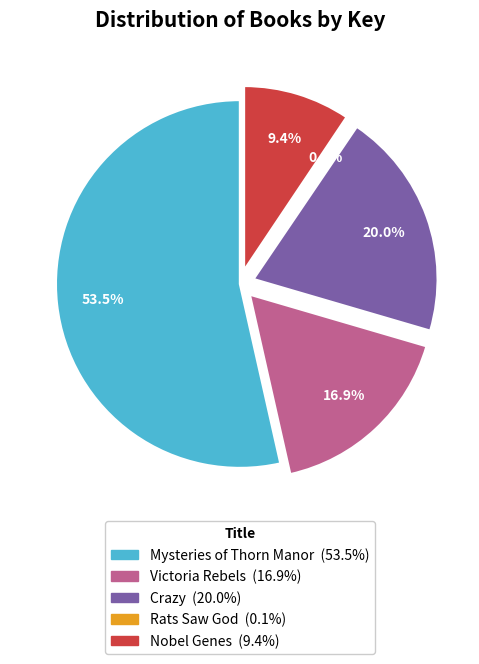

Which category has the biggest portion of the pie?

Mysteries of Thorn Manor